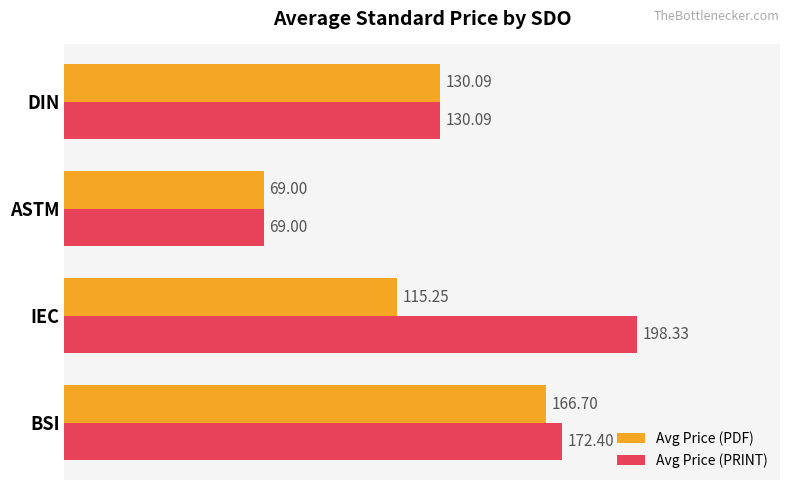

What is the sum of all Avg Price (PRINT) values?

569.8